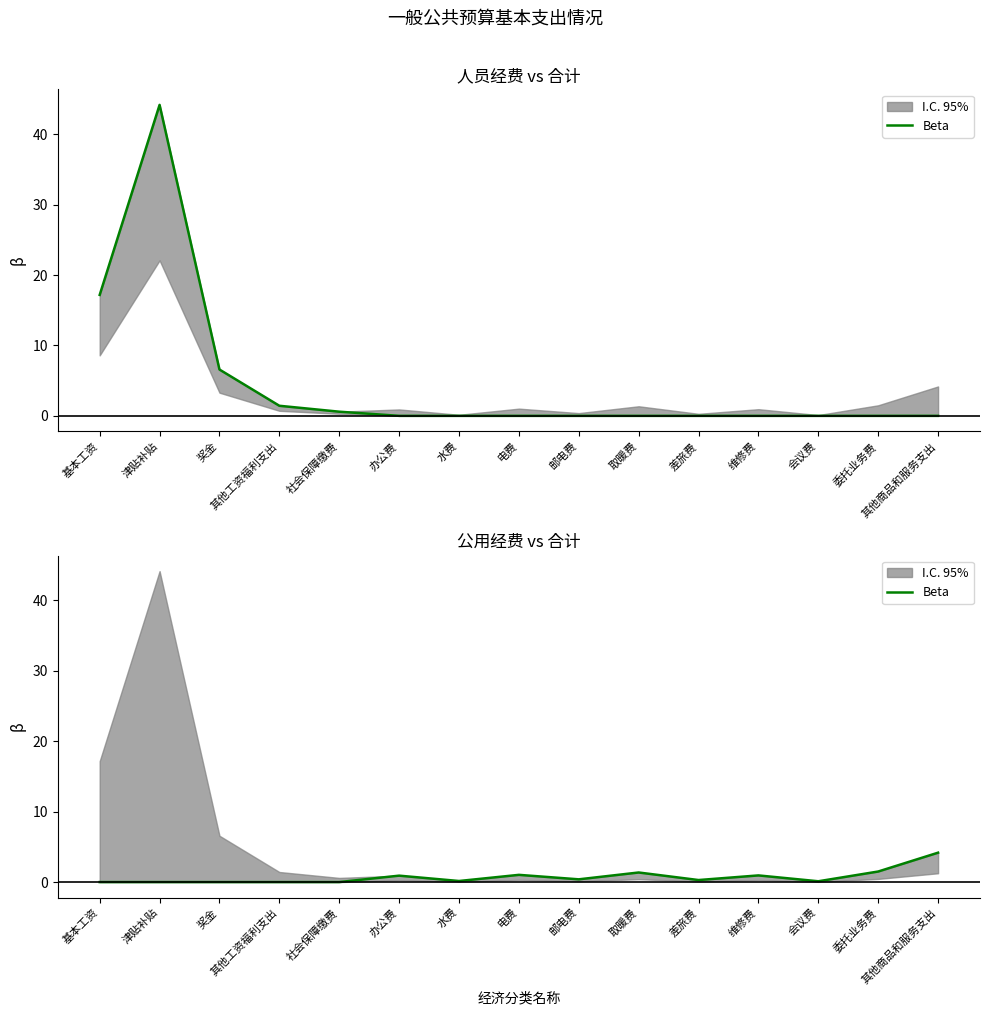

What is the change in value from 维修费 to 其他商品和服务支出?

+3.2